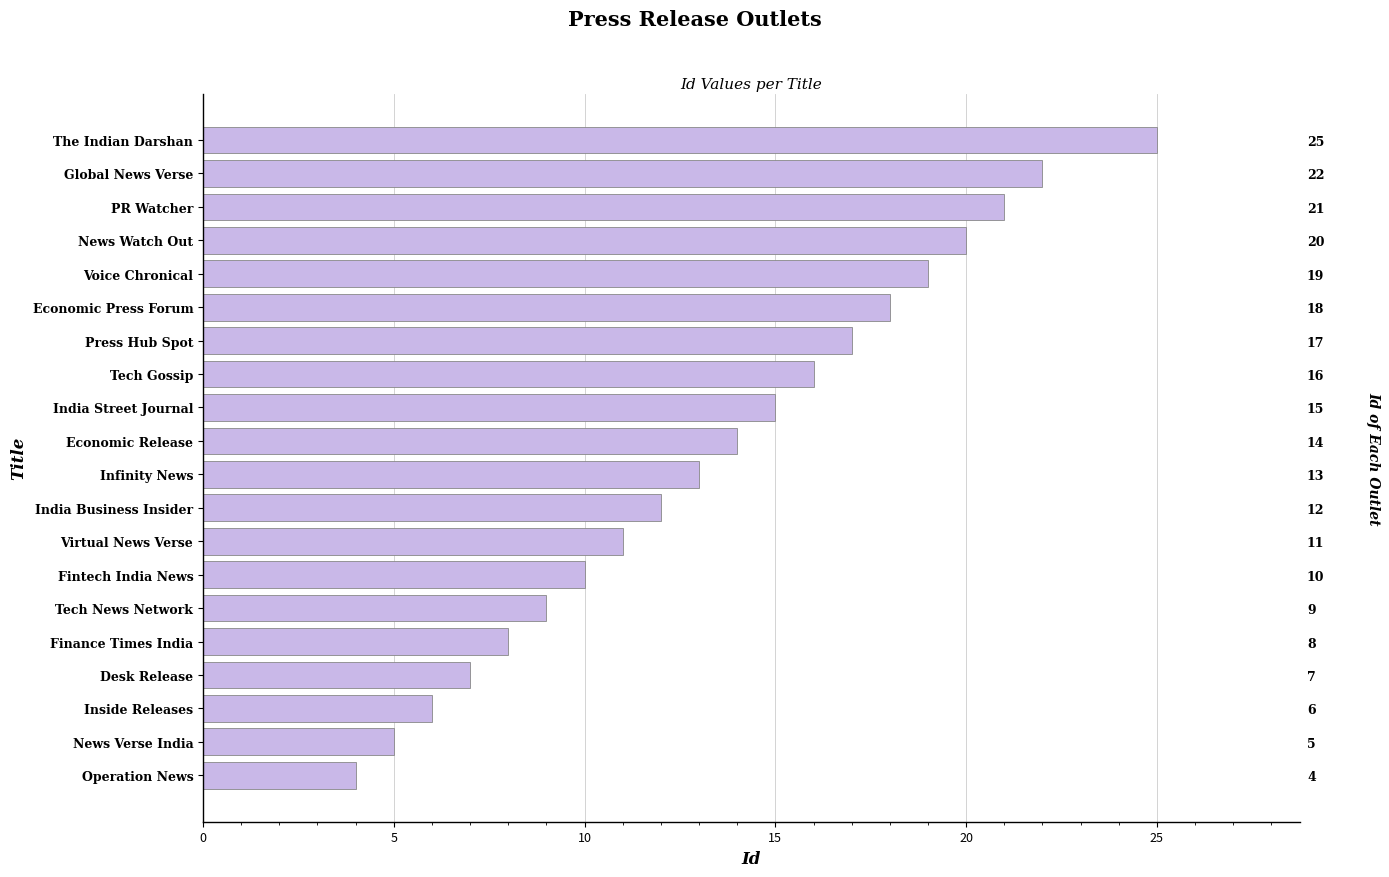

Are the bars grouped side by side (vs. stacked)?

No